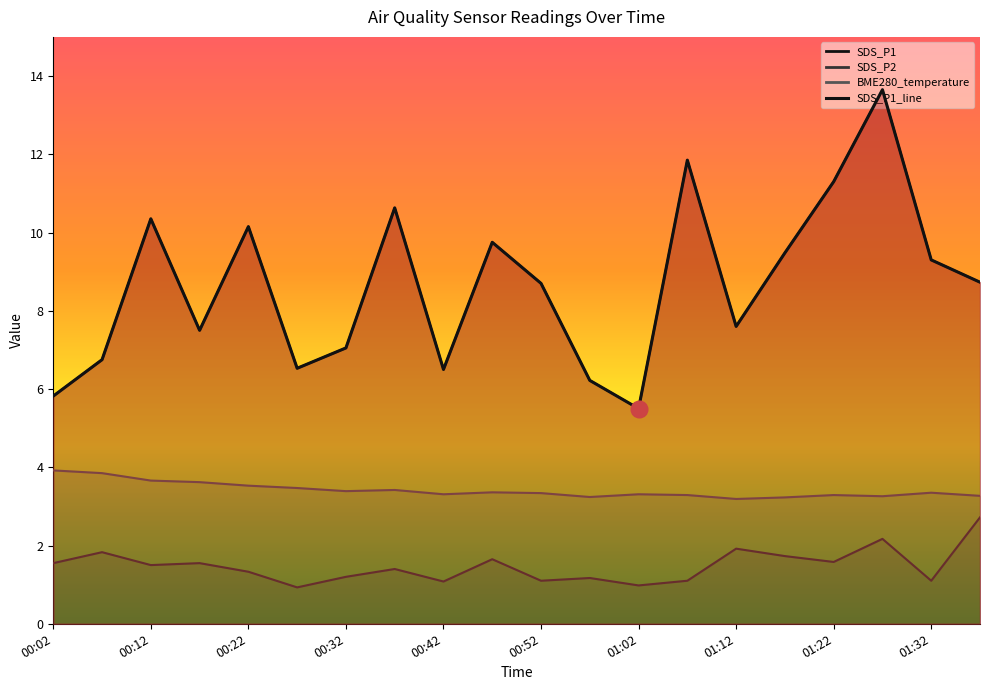

What is the difference between the BME280_temperature values at 00:42 and 00:57?

0.1